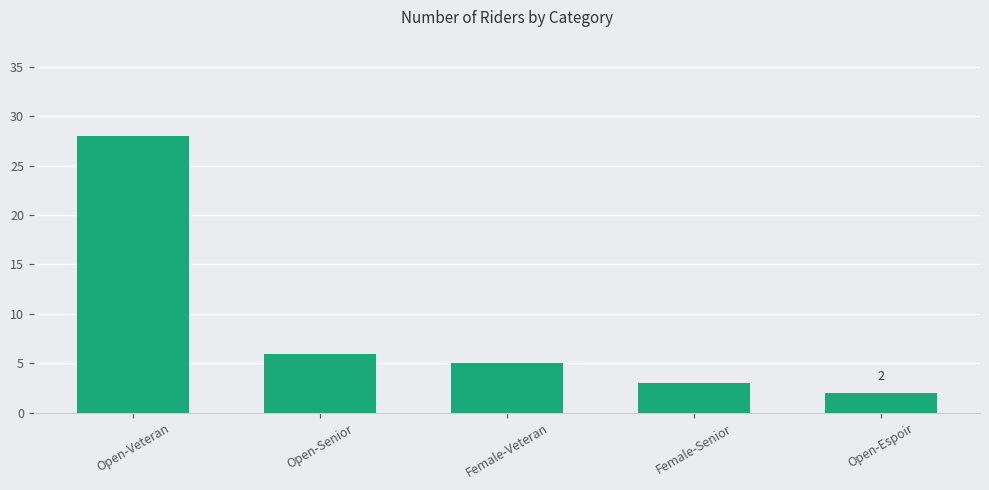

What is the average value?

9